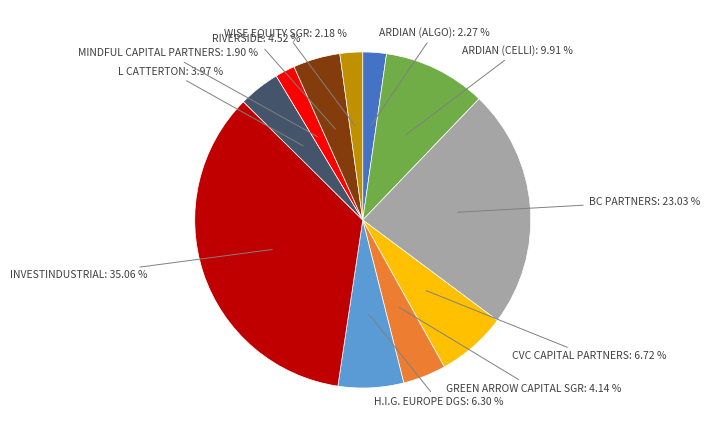

What percentage is the BC PARTNERS slice, to the nearest percent?

23%